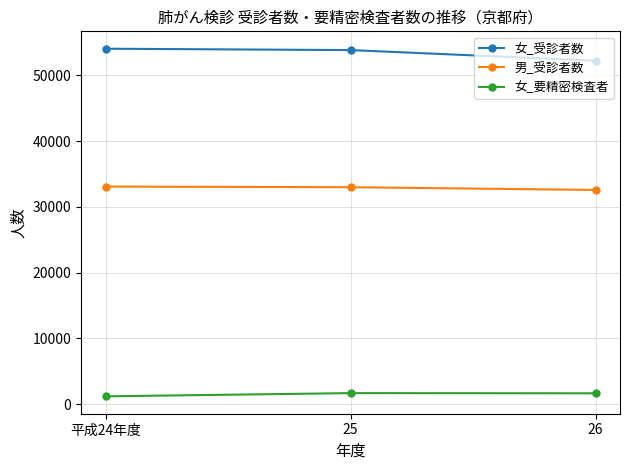

What is the total value across all series at 平成24年度?

88297